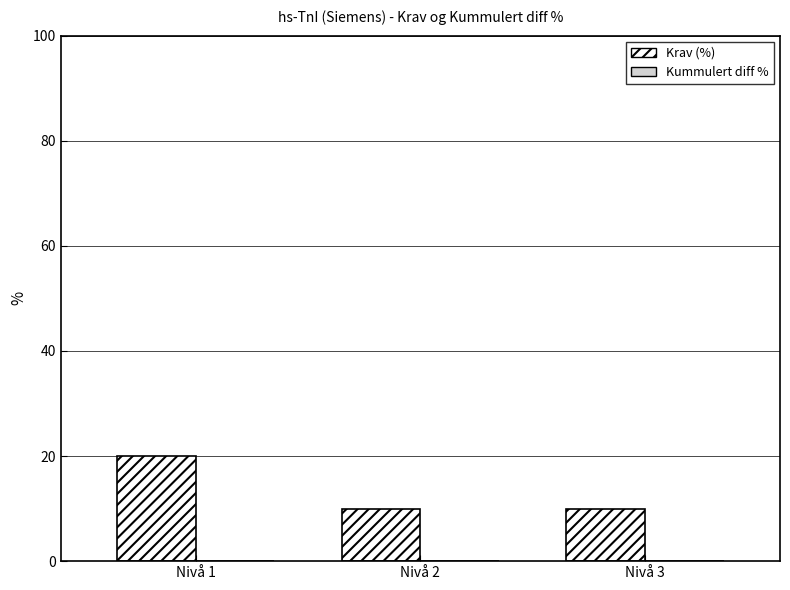

How many data points does each series have?

3